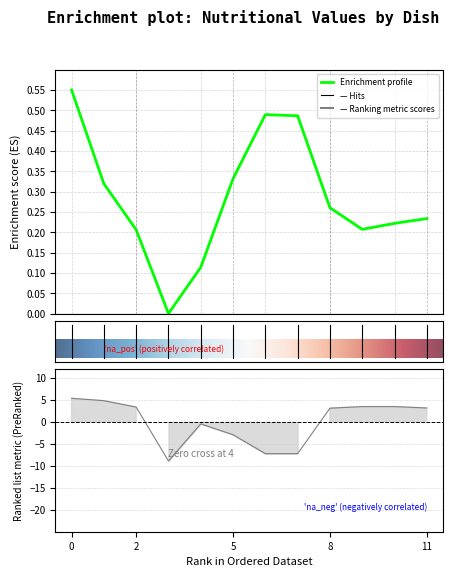

At how many categories does at least one series exceed 4?

2